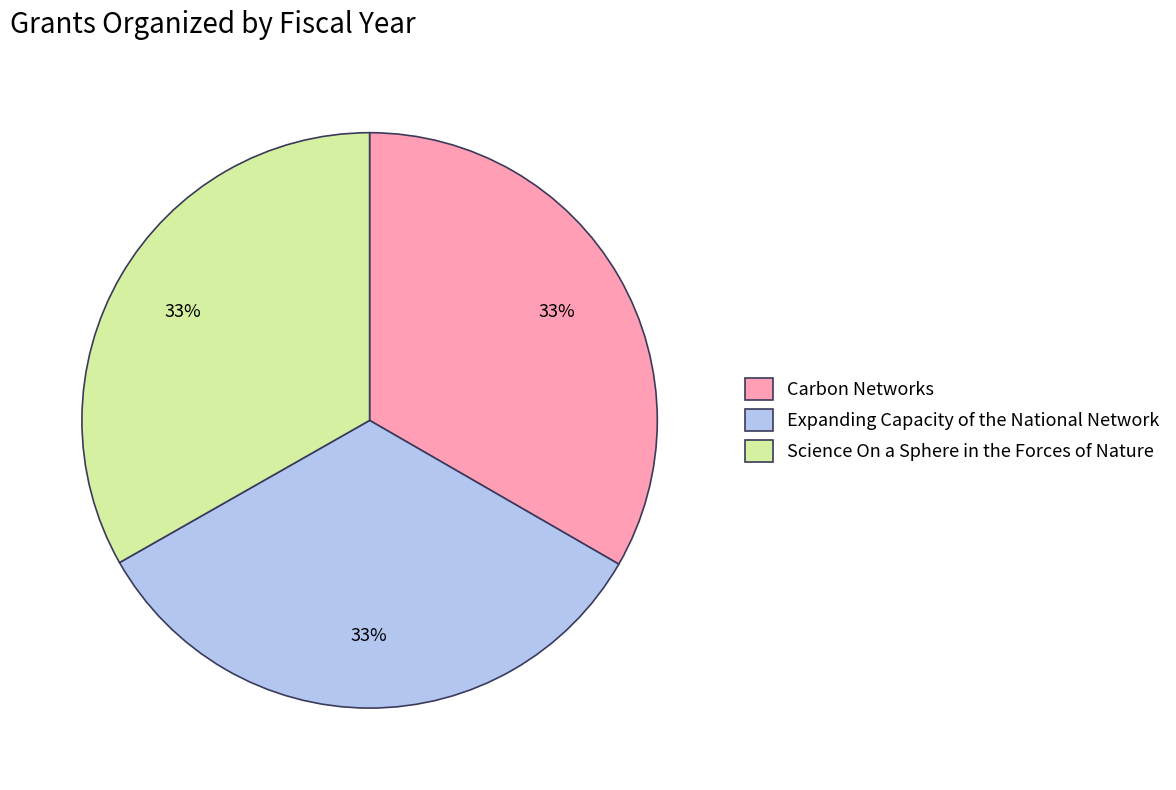

To the nearest percent, what is the average slice percentage?

33%